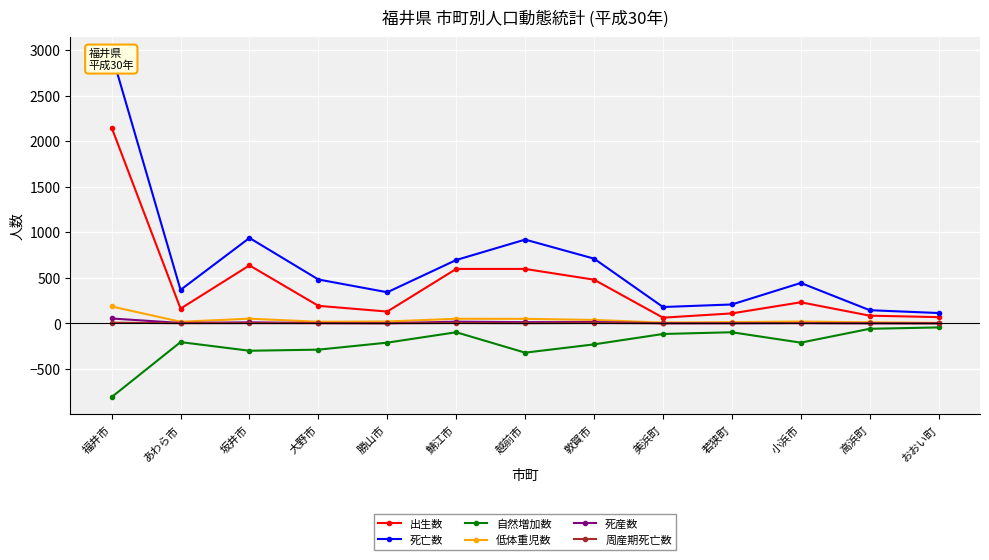

Reading left to right, list all the values displayed in this chart.

出生数: 2149	161	636	192	129	597	597	479	62	109	231	84	68
死亡数: 2959	367	937	481	341	695	919	710	179	207	443	144	113
自然増加数: -810	-206	-301	-289	-212	-98	-322	-231	-117	-98	-212	-60	-45
低体重児数: 185	17	51	17	20	50	49	37	8	13	20	11	5
死産数: 53	4	11	3	1	18	13	14	1	1	3	1	0
周産期死亡数: 7	1	2	1	0	3	1	3	0	1	2	0	0